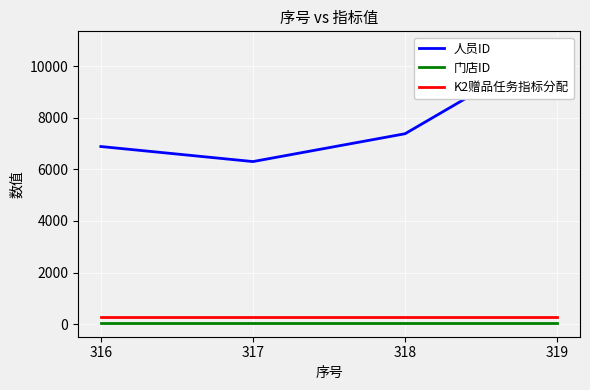

Is it true that K2赠品任务指标分配 equals 270 at 317?

True